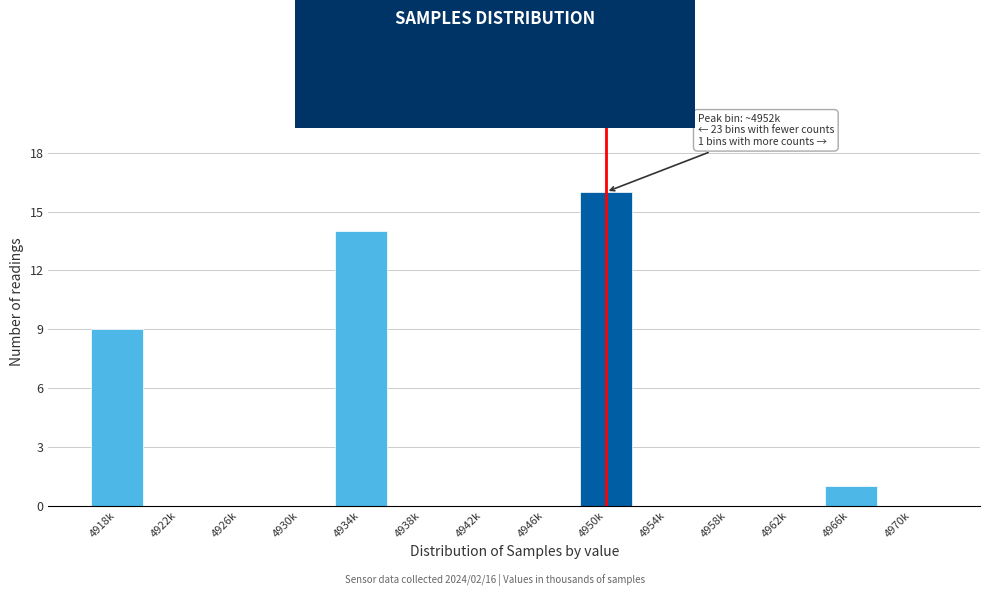

Reading left to right, what are all the values shown in this chart?

4918k=9	4922k=0	4926k=0	4930k=0	4934k=14	4938k=0	4942k=0	4946k=0	4950k=16	4954k=0	4958k=0	4962k=0	4966k=1	4970k=0